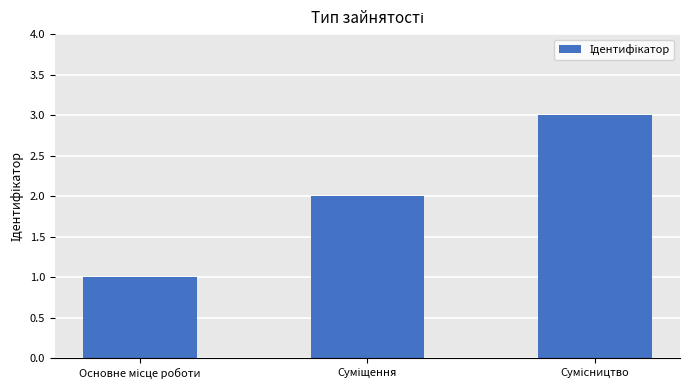

What is the sum of all values?

6